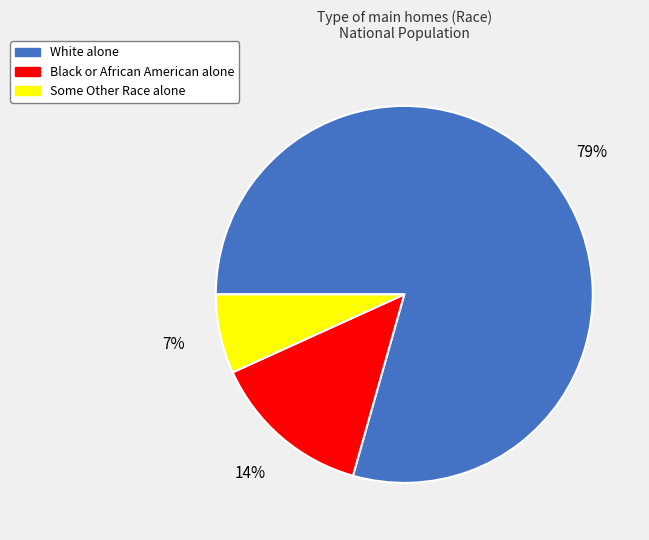

To the nearest percent, what is the average slice percentage?

33%